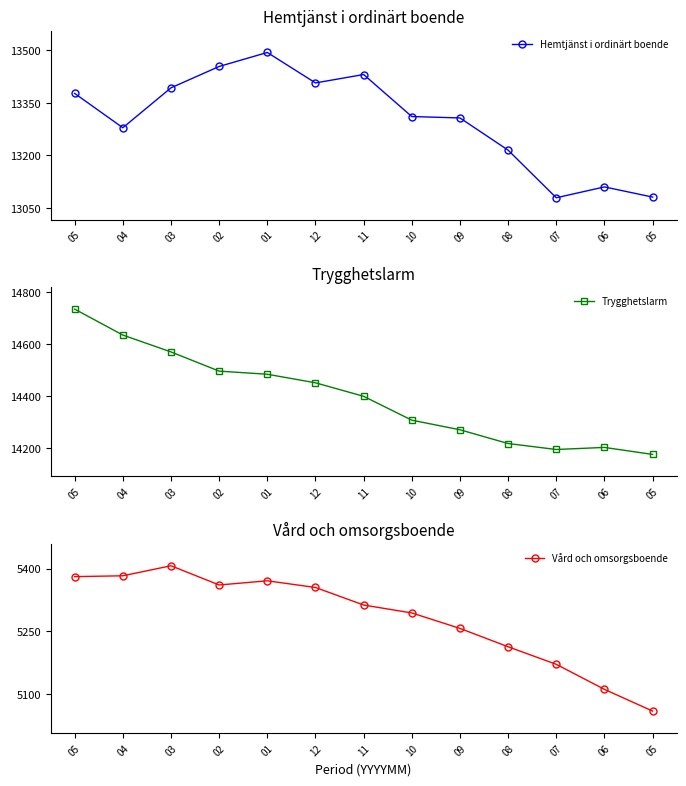

How many data points does each series have?

13